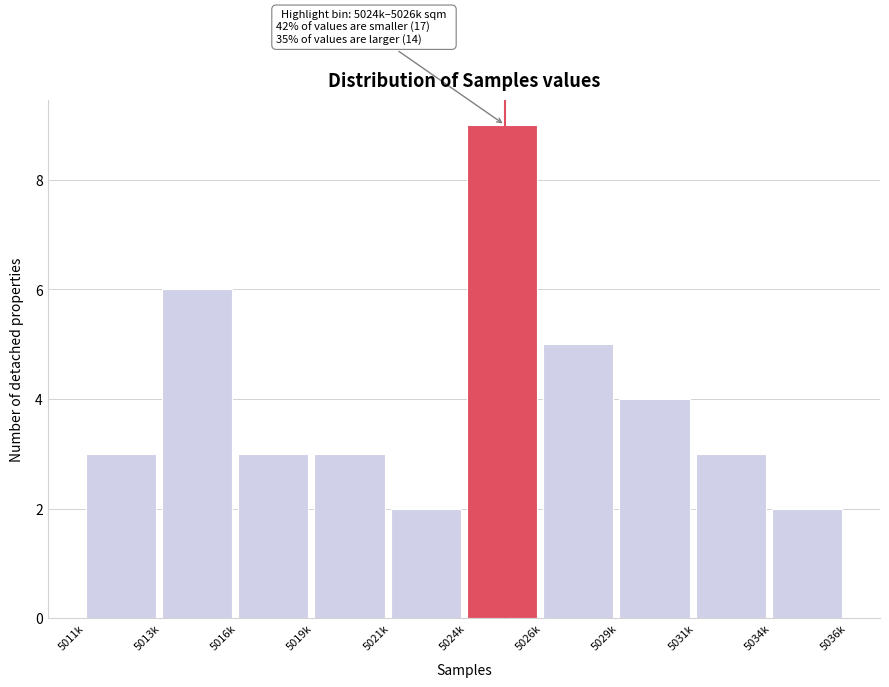

Reading left to right, what are all the values shown in this chart?

3	6	3	3	2	9	5	4	3	2